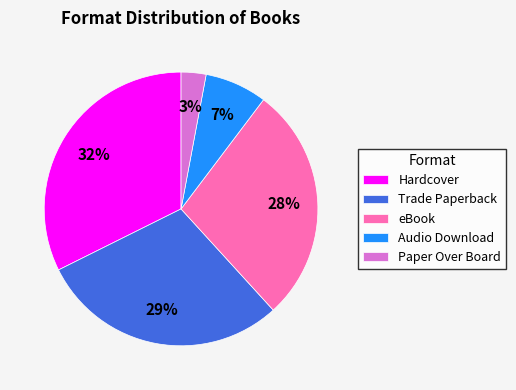

How many segments does this pie chart have?

5